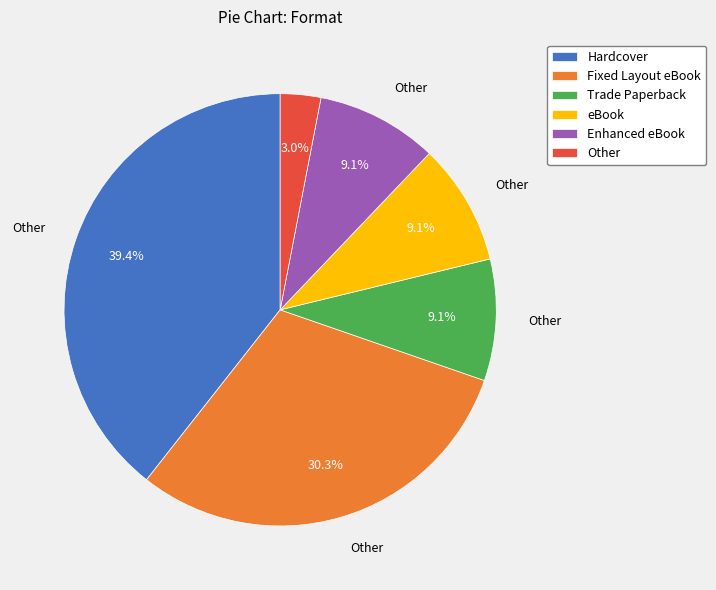

To the nearest percent, what is the combined percentage of Enhanced eBook and Trade Paperback?

18%